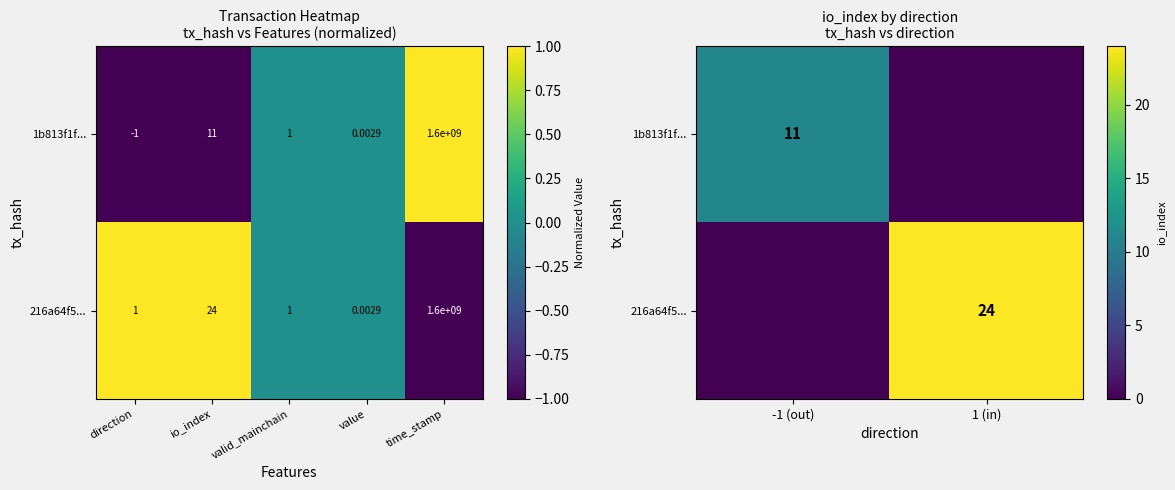

Is the value of 1b813f1f... at 1 (in) greater than the value of 216a64f5... at 1 (in)?

No